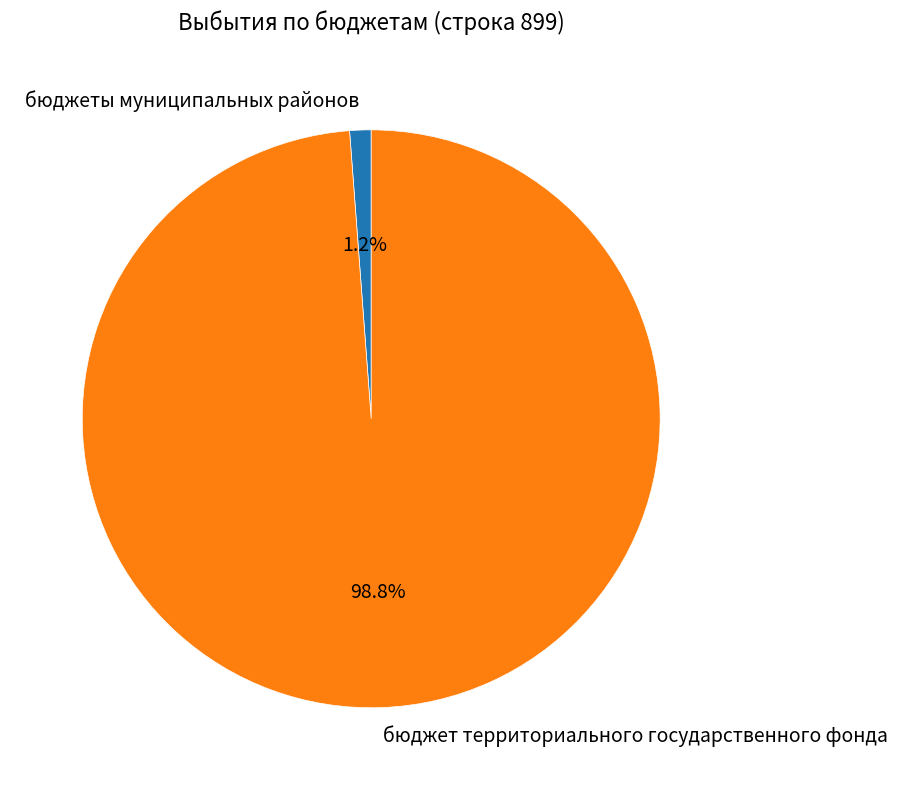

To the nearest percent, what is the average slice percentage?

50%